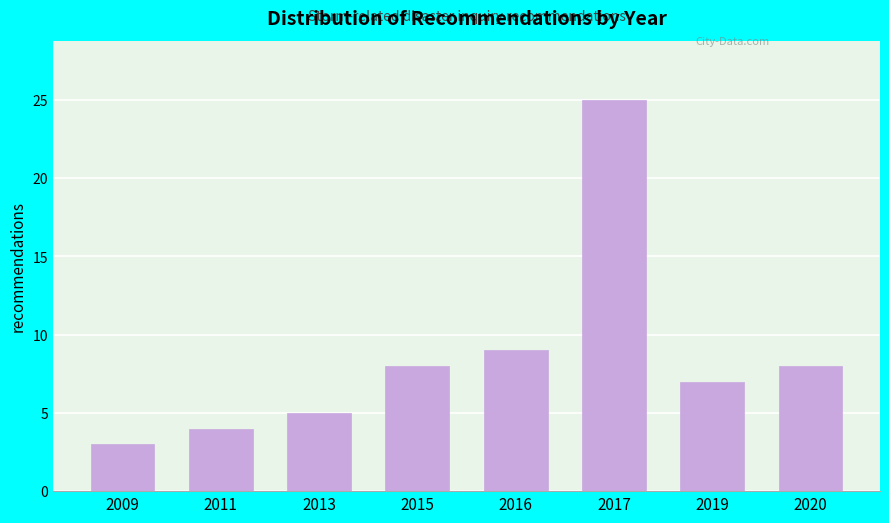

Reading left to right, what are all the values shown in this chart?

2009=3	2011=4	2013=5	2015=8	2016=9	2017=25	2019=7	2020=8